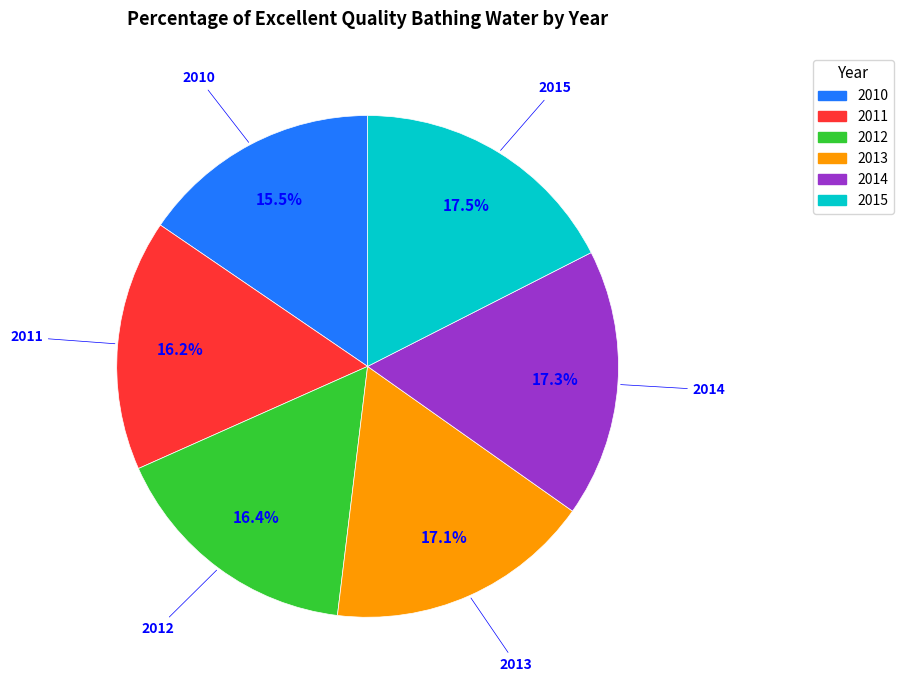

True or false: 2010 accounts for 28% of the total.

False